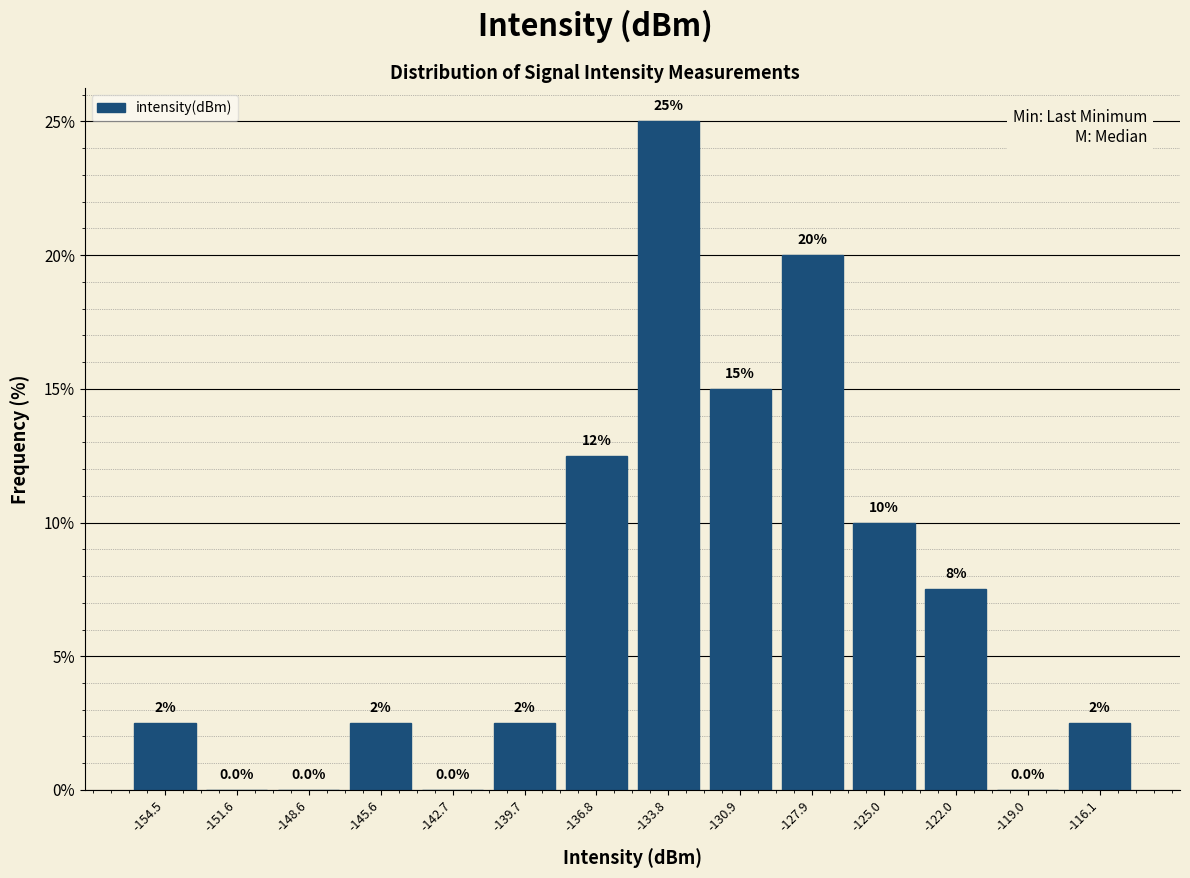

Which range on the x-axis has the tallest bar?

-135.5 to -132.5